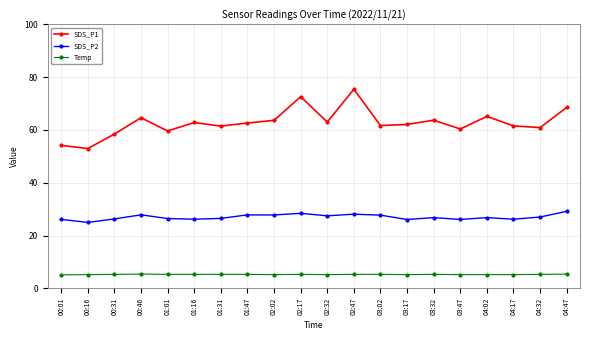

True or false: SDS_P2 has a value of 27.0 at 04:32.

True